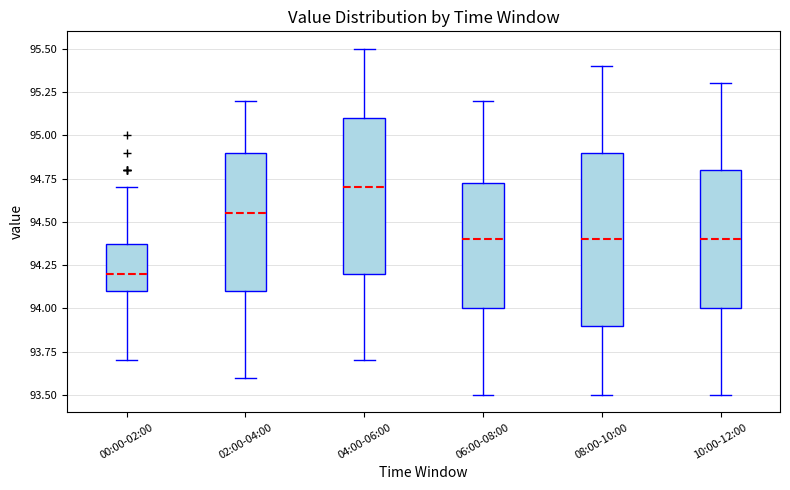

Reading left to right, read every box against the y-axis: the position of its median line, the range the box covers, and the ends of its whiskers. The values are not printed on the chart, so give them approximately, as read against the axis.

00:00-02:00: median 94.20, box 94.10 to 94.40, whiskers 93.70 to 94.70
02:00-04:00: median 94.55, box 94.10 to 94.90, whiskers 93.60 to 95.20
04:00-06:00: median 94.70, box 94.20 to 95.10, whiskers 93.70 to 95.50
06:00-08:00: median 94.40, box 94.00 to 94.75, whiskers 93.50 to 95.20
08:00-10:00: median 94.40, box 93.90 to 94.90, whiskers 93.50 to 95.40
10:00-12:00: median 94.40, box 94.00 to 94.80, whiskers 93.50 to 95.30